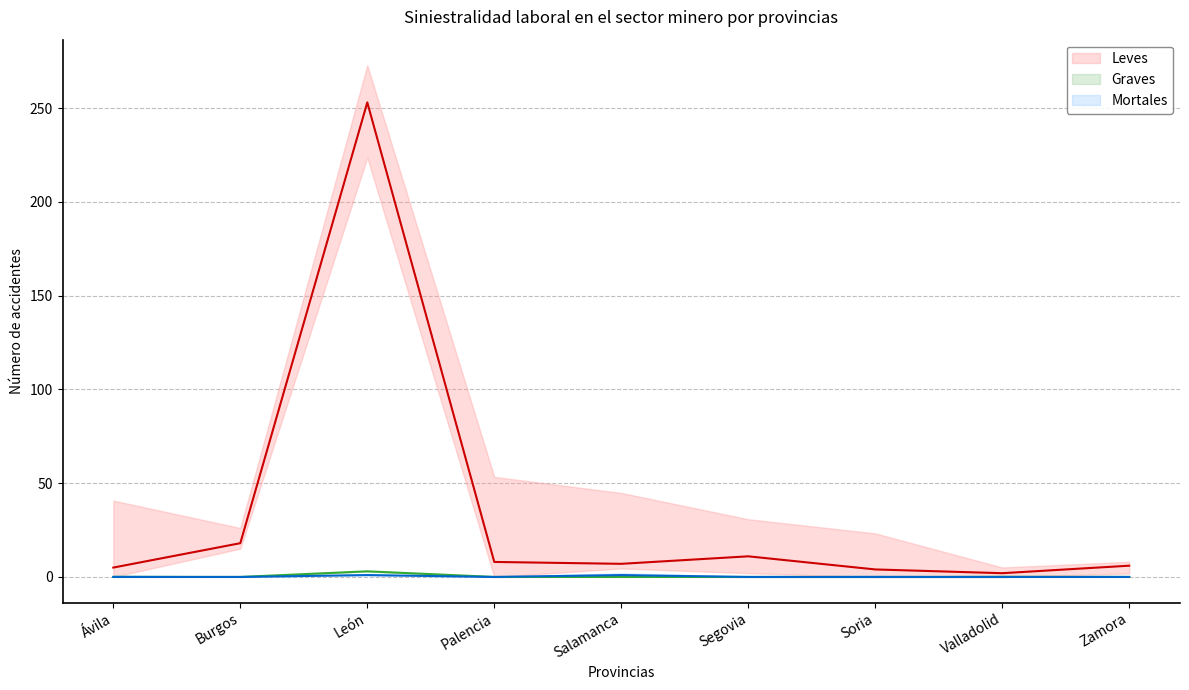

Does the chart display data point markers on the line(s)?

No